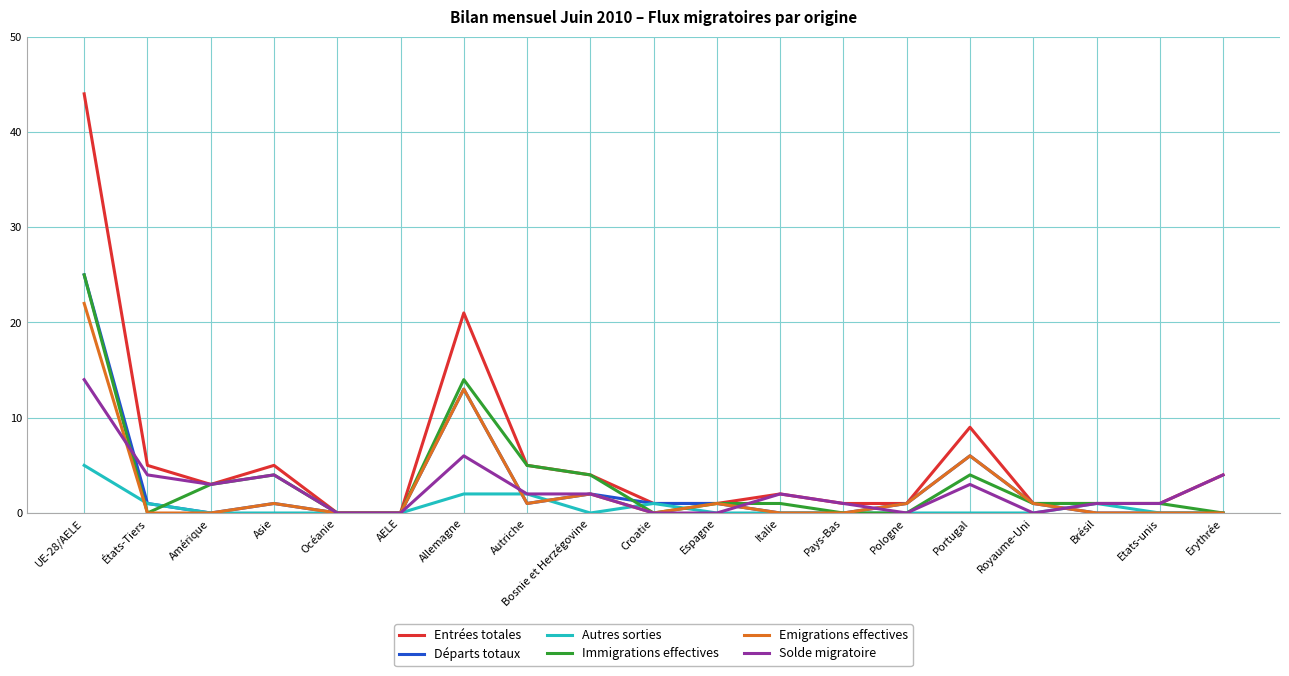

Between Allemagne and Pologne, which series saw the biggest shift?

Entrées totales